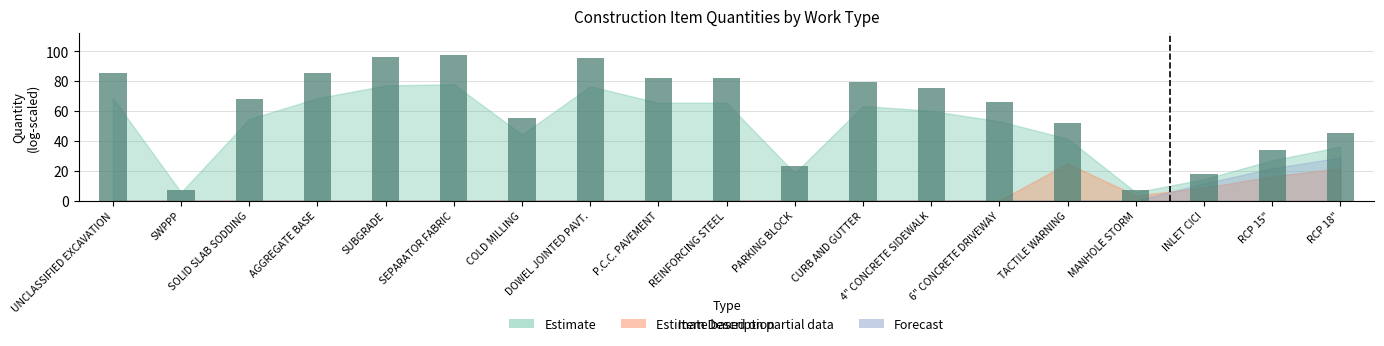

True or false: the data shows 75.1 at 4" CONCRETE SIDEWALK.

True